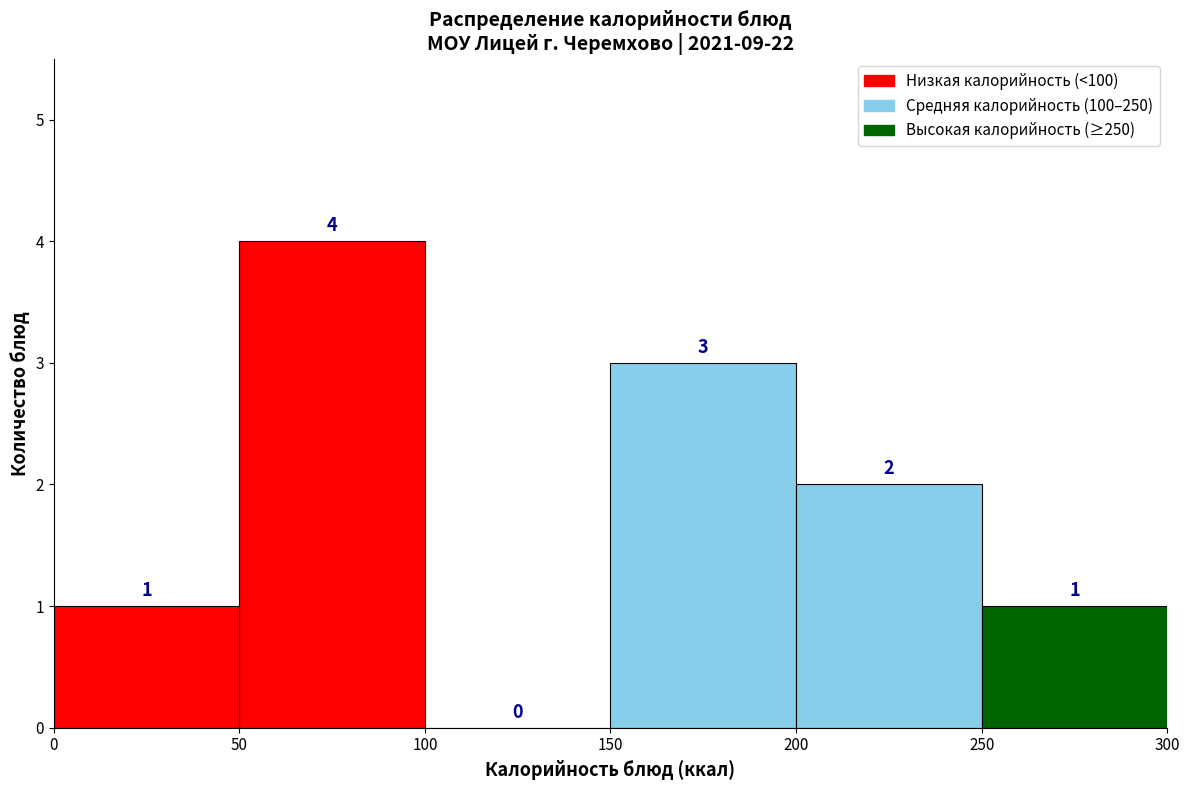

Reading left to right, transcribe this chart: for each bar, give the range it covers on the x-axis and its height.

0 to 50: 1
50 to 100: 4
100 to 150: 0
150 to 200: 3
200 to 250: 2
250 to 300: 1